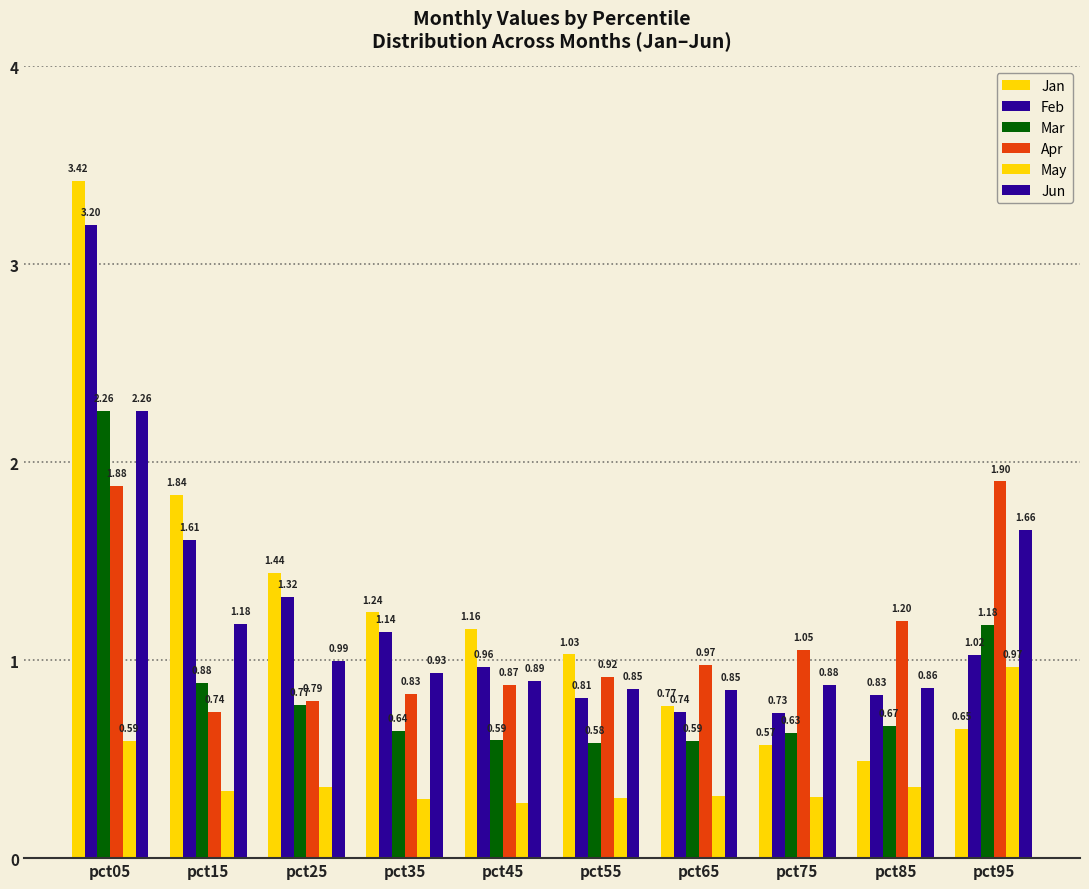

What is the lowest value of the Apr series?

0.7